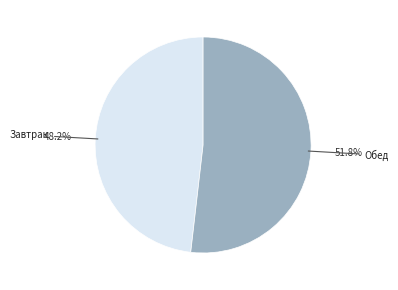

What percentage is the Завтрак slice, to the nearest percent?

48%